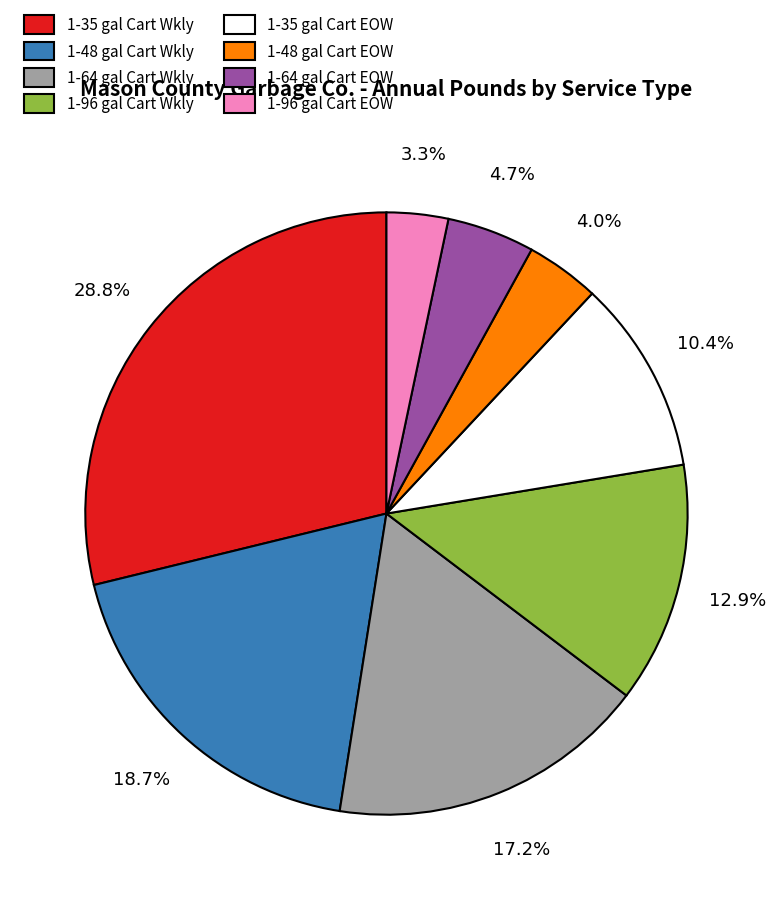

Which category has the smallest portion of the pie?

1-96 gal Cart EOW